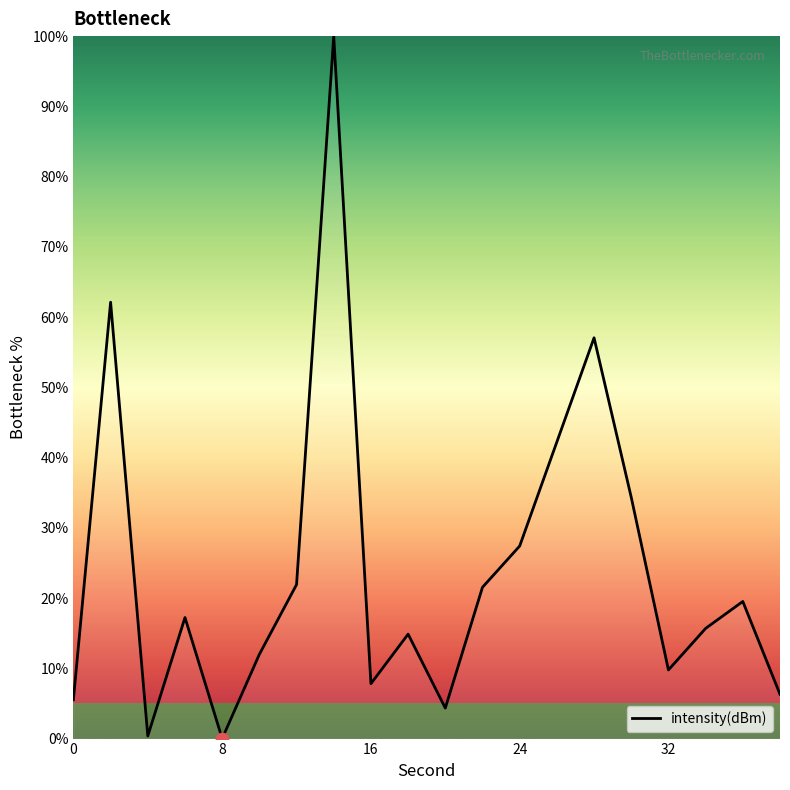

What is the greatest value displayed?

100.0